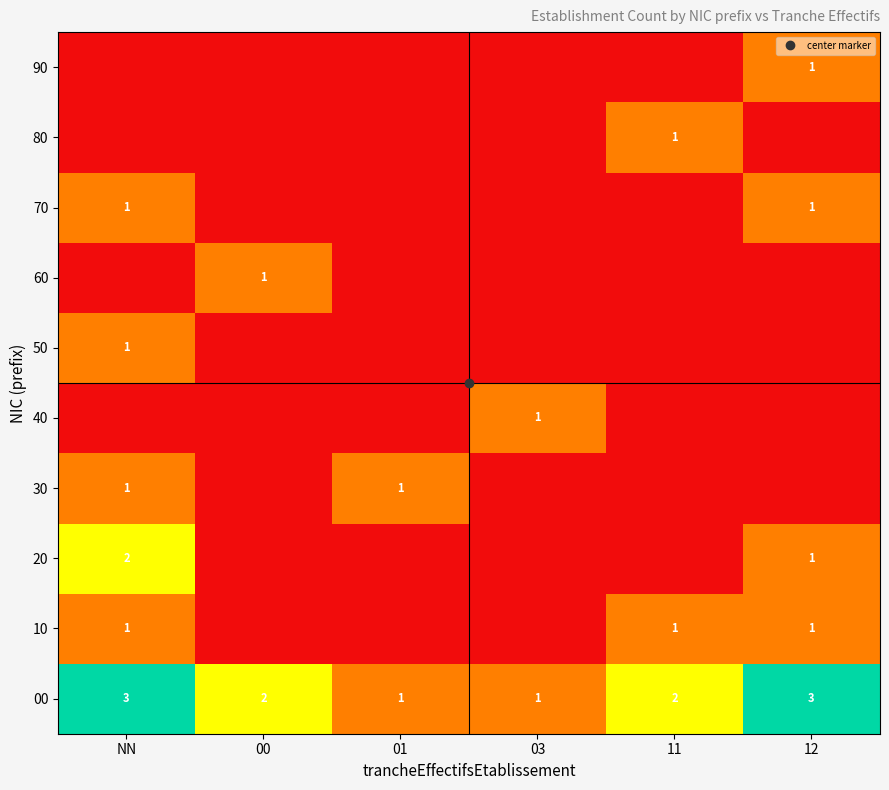

What is the difference between the 00 values at NN and 00?

1